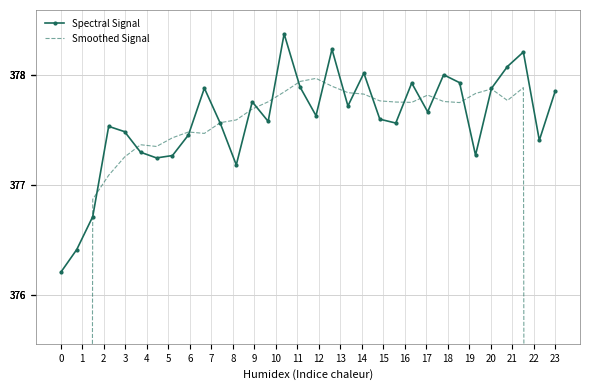

What is the value of the Smoothed Signal point at the 23rd from the left?

377.7